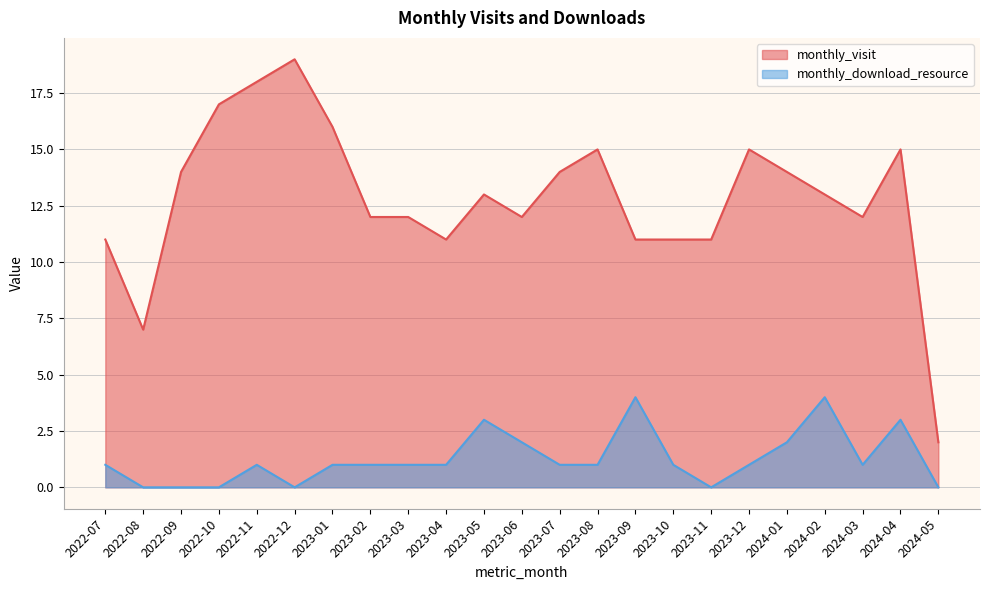

True or false: monthly_download_resource has a value of 1 at 2023-06.

False